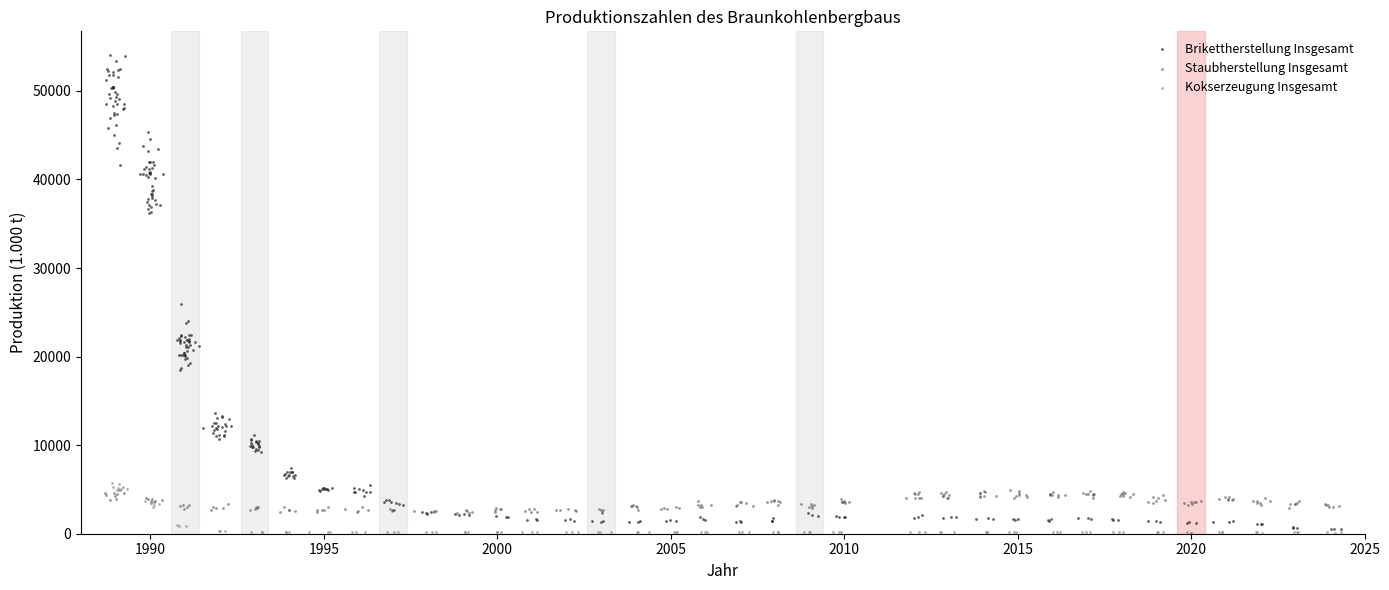

Which series has the largest Y range (max minus min)?

Brikettherstellung Insgesamt